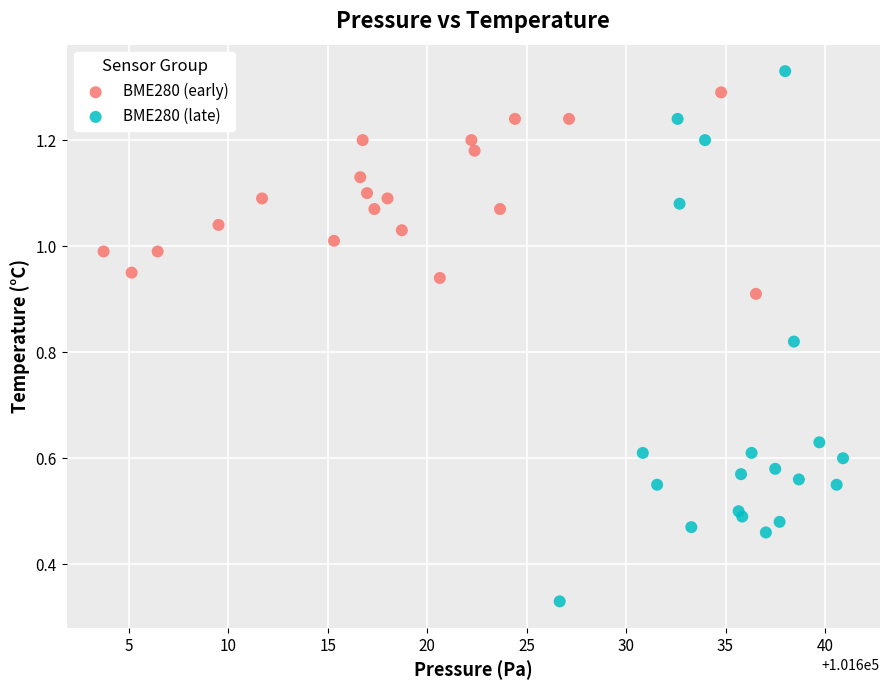

What are all the series names shown in the legend?

BME280 (early), BME280 (late)